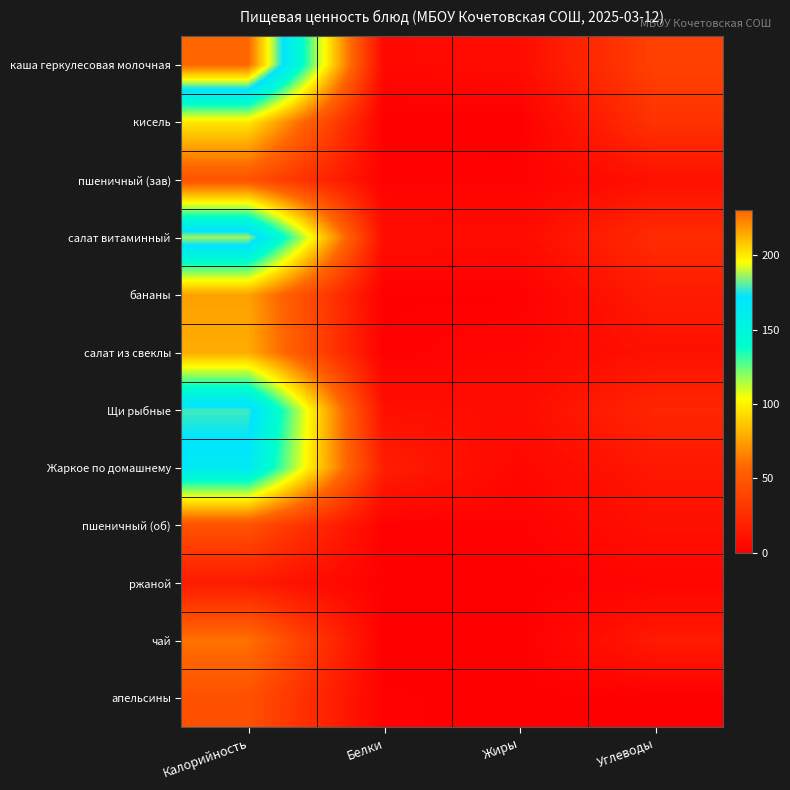

How many categories are shown in the chart?

4